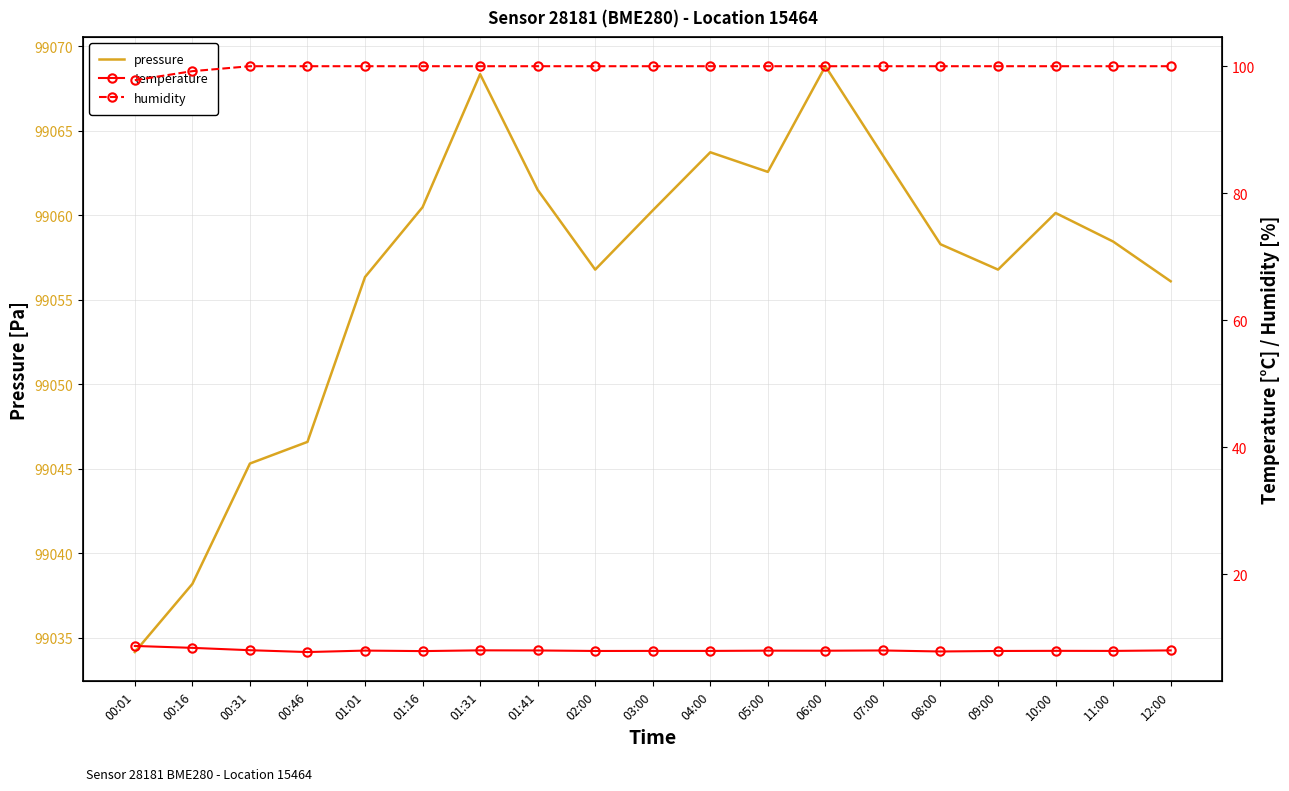

True or false: temperature and humidity cross at least once.

False